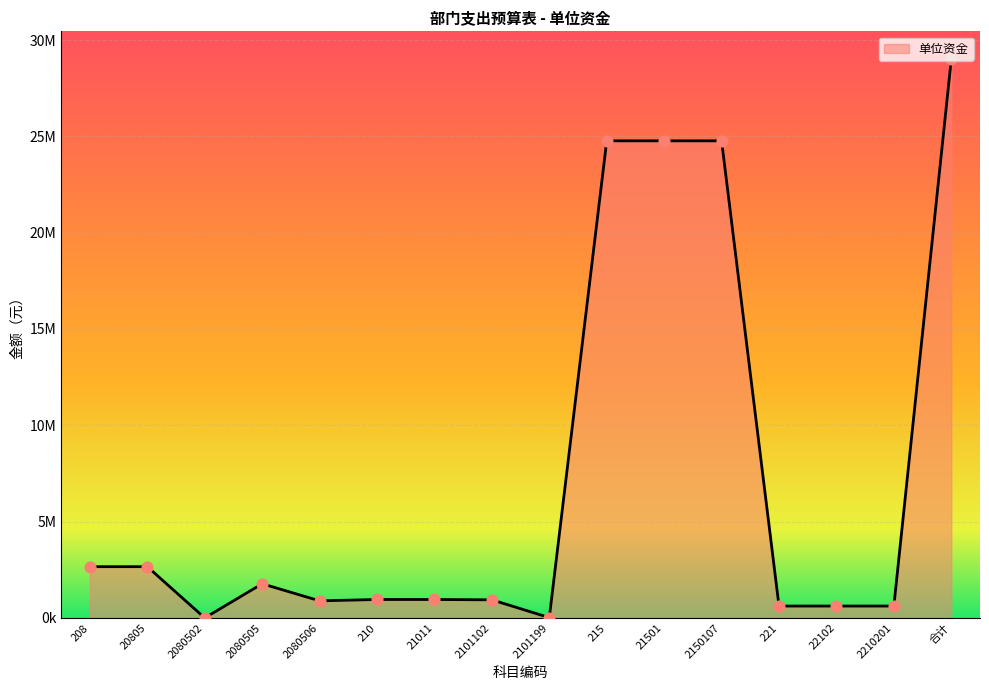

What is the change in value from 20805 to 21011?

-1703900